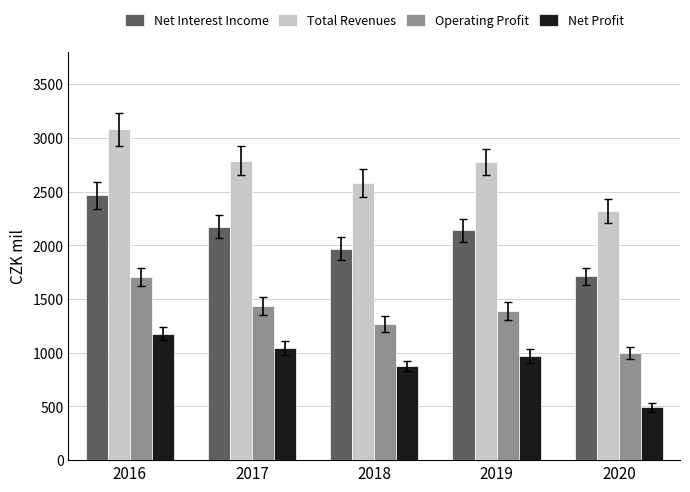

At how many categories does at least one series exceed 2548?

4